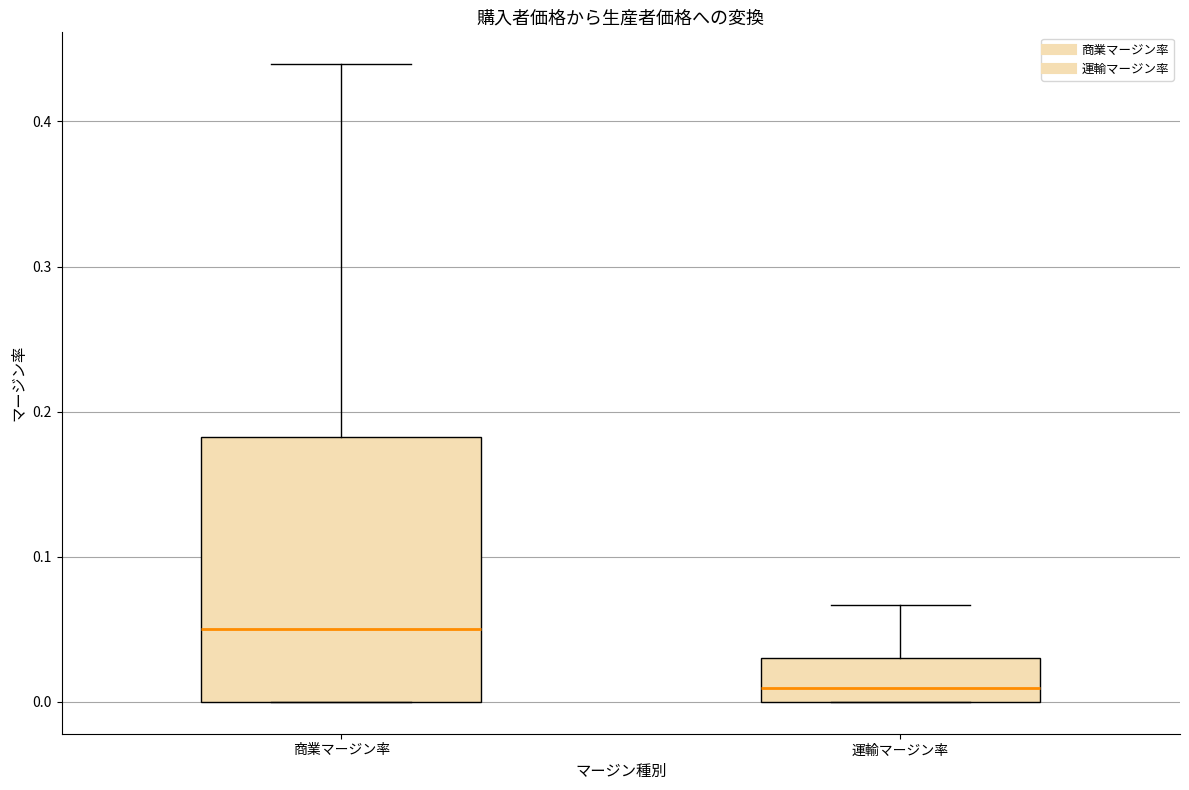

Where does the median line of the box for 商業マージン率 sit on the y-axis? The values are not printed on the chart, so give them approximately, as read against the axis.

0.05